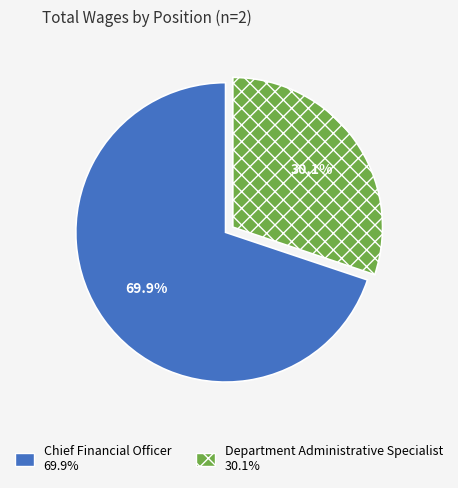

To the nearest percent, what portion does Department Administrative Specialist represent?

30%